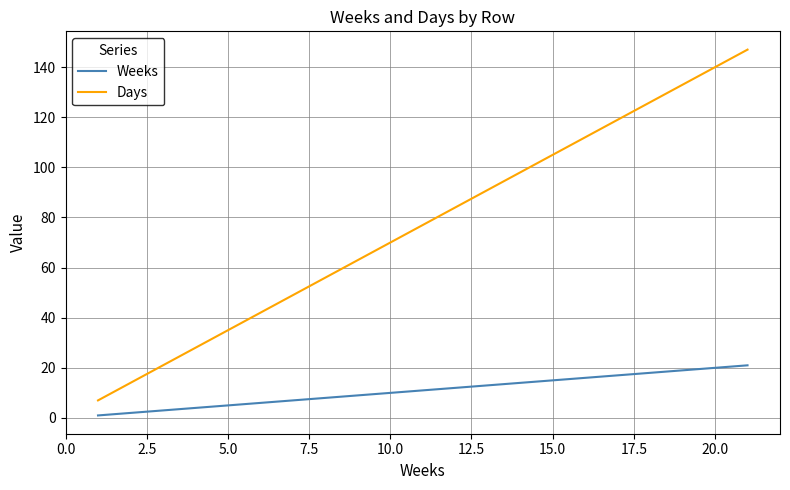

Which series has the widest spread of values?

Days